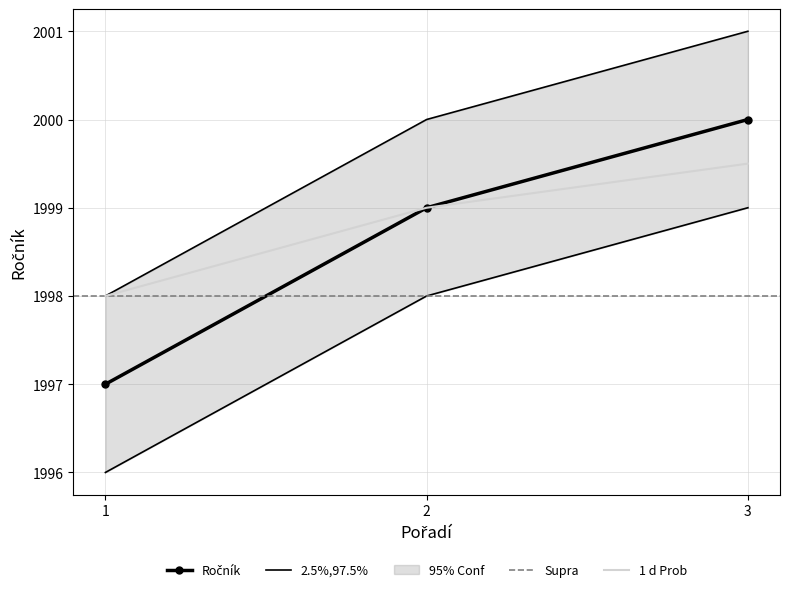

List the labels in order of value, largest first.

3, 2, 1